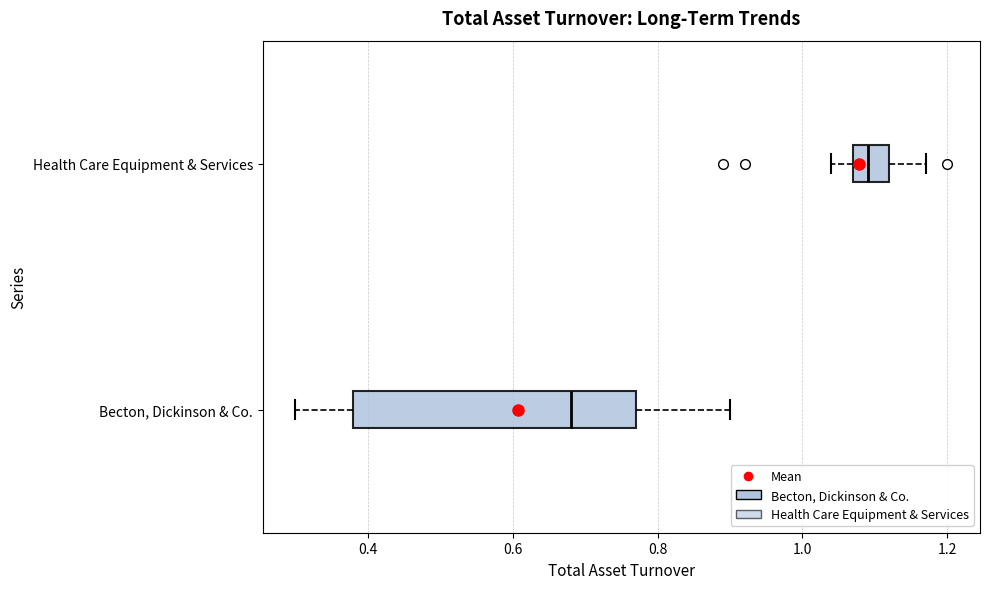

Reading bottom to top, transcribe this box plot: for each box, give where its median line is, the range the box spans, and where its two whiskers end, as read against the x-axis. The values are not printed on the chart, so give them approximately, as read against the axis.

Becton, Dickinson & Co.: median 0.68, box 0.38 to 0.78, whiskers 0.30 to 0.90
Health Care Equipment & Services: median 1.10, box 1.08 to 1.12, whiskers 1.04 to 1.18